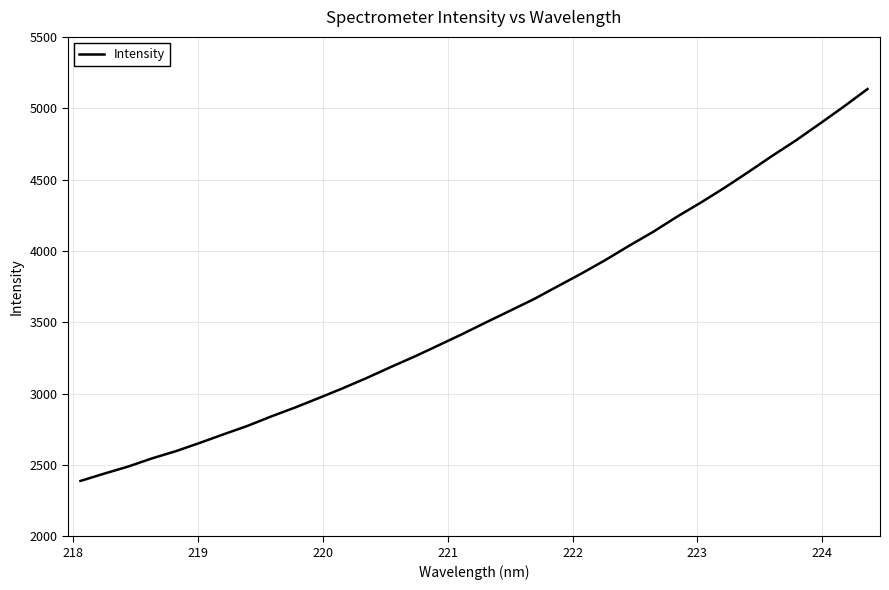

Reading left to right, extract all data points from this chart.

2387.8	2439.4	2488.9	2546.1	2596.7	2654.7	2715.0	2773.9	2840.5	2903.1	2969.9	3038.1	3110.0	3186.2	3259.9	3338.2	3417.2	3499.7	3580.6	3662.0	3752.2	3841.9	3936.1	4036.7	4133.3	4239.3	4338.4	4442.8	4553.1	4666.3	4775.1	4891.9	5010.9	5134.5